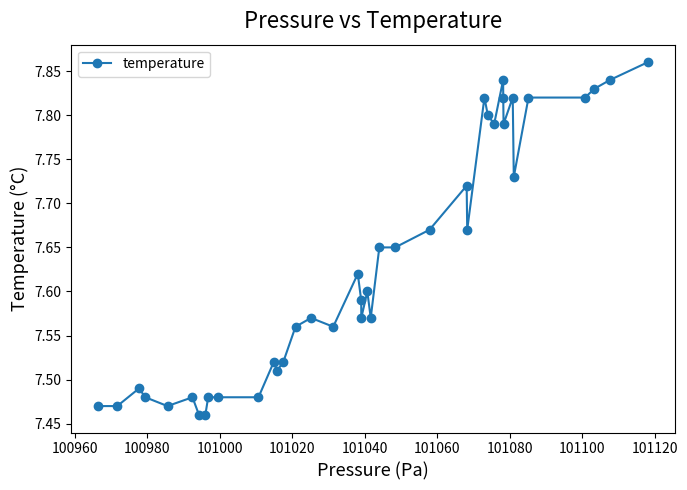

What is the difference between the second highest and second lowest values?

0.4